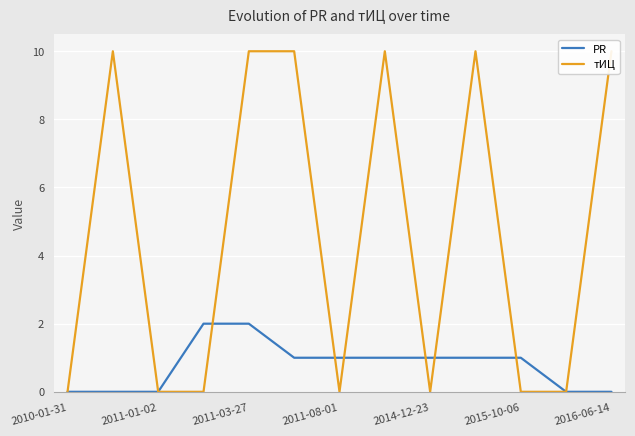

In тИЦ, how many points are higher than both neighbors (excluding endpoints)?

3